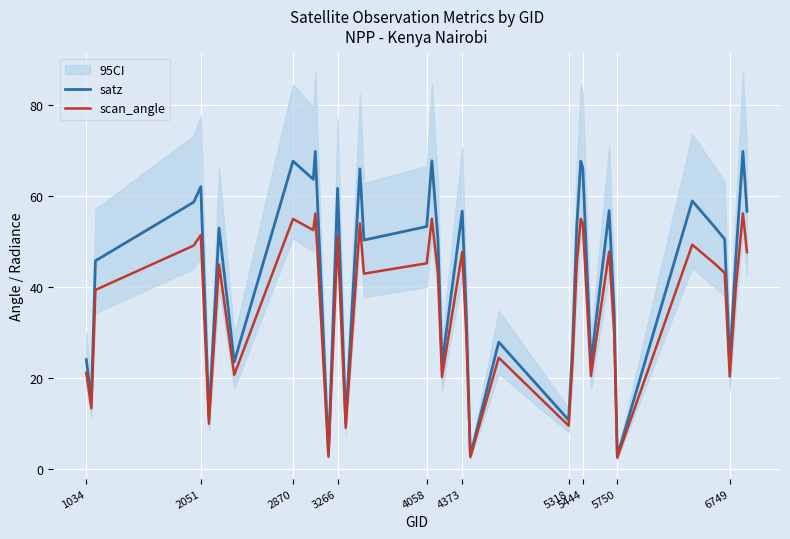

Which series has the largest total across all categories?

satz